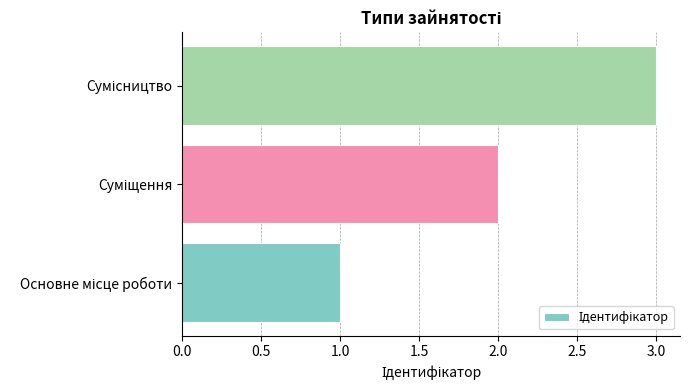

What is the sum of all values?

6